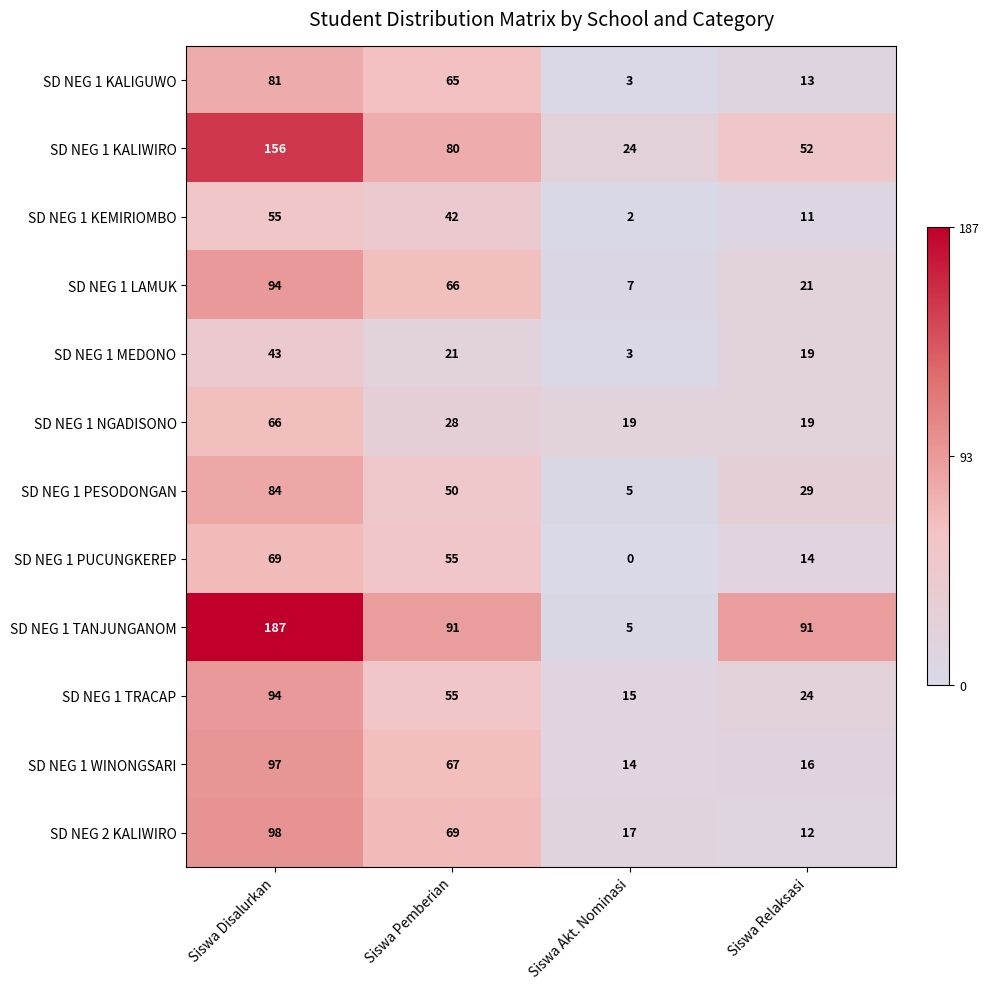

Is it true that SD NEG 2 KALIWIRO equals 9 at Siswa Akt. Nominasi?

False